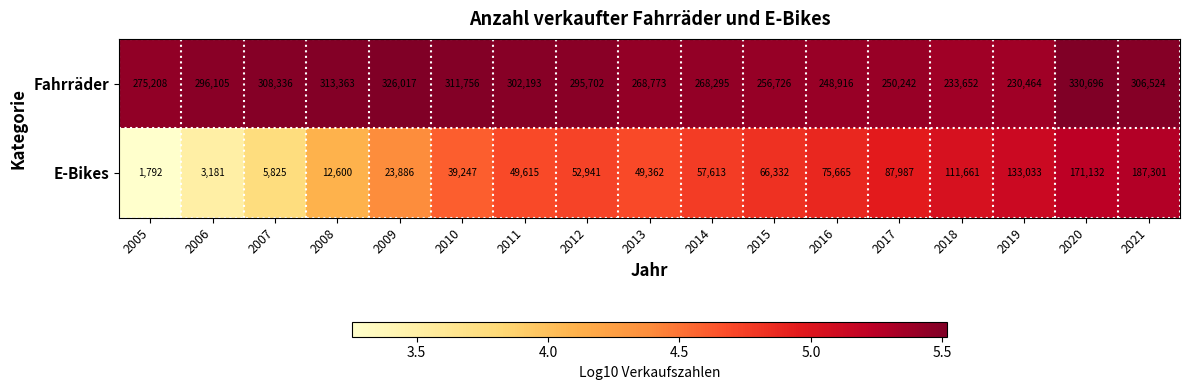

The Fahrräder series shows 268773 at 2013. True or false?

True